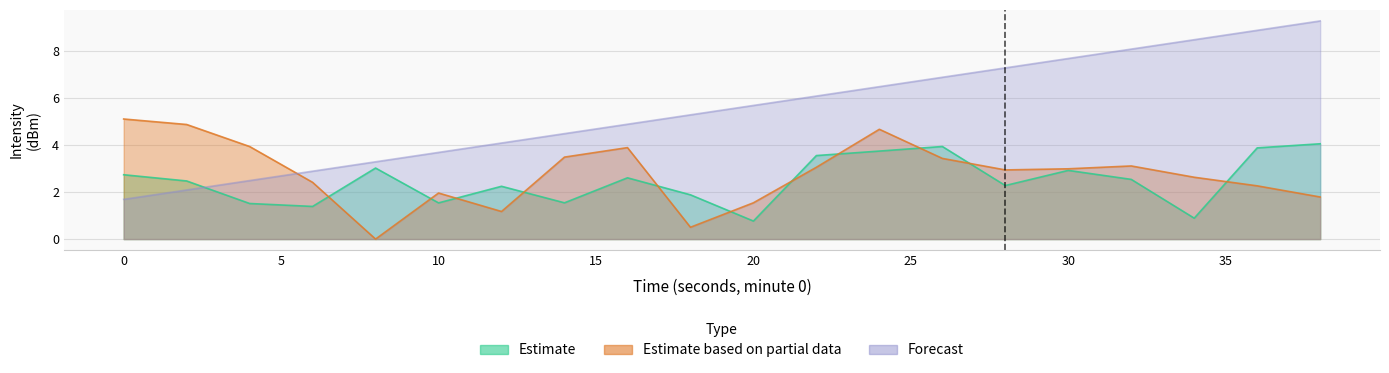

True or false: Forecast has more than 0 points higher than both neighbors.

False